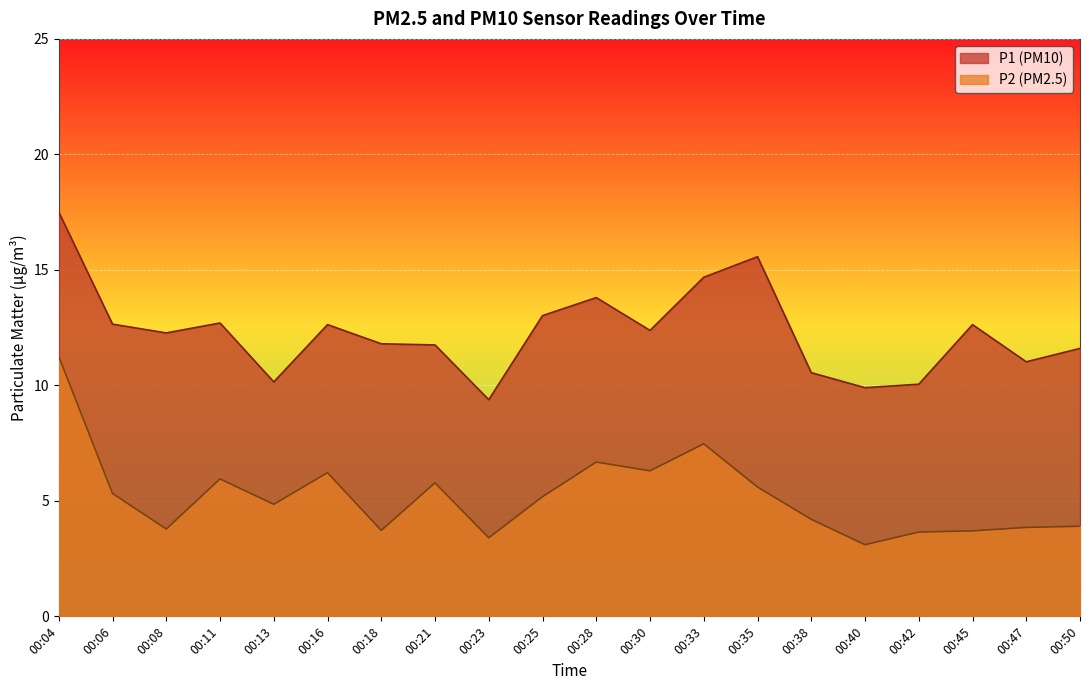

Where is the first local maximum for P2?

00:11